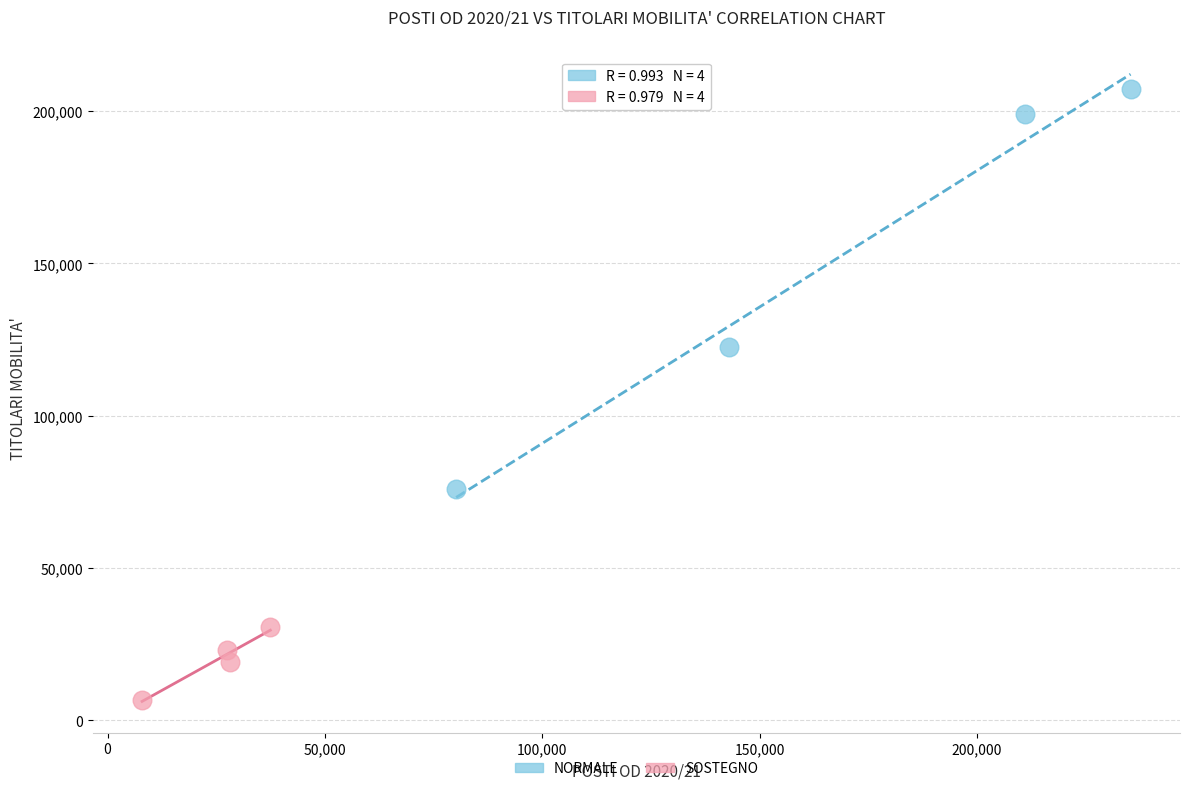

Which series reaches the maximum Y coordinate?

NORMALE